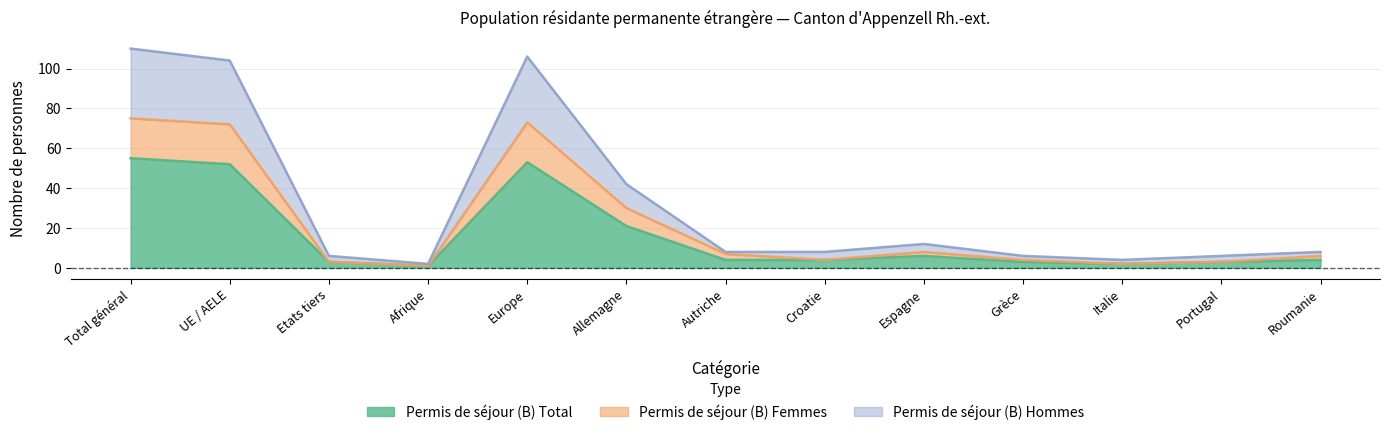

Reading left to right, what are all the values shown in this chart?

Permis de séjour (B) Total: 55	52	3	1	53	21	4	4	6	3	2	3	4
Permis de séjour (B) Femmes: 75	72	3	1	73	30	7	4	8	4	2	3	6
Permis de séjour (B) Hommes: 110	104	6	2	106	42	8	8	12	6	4	6	8